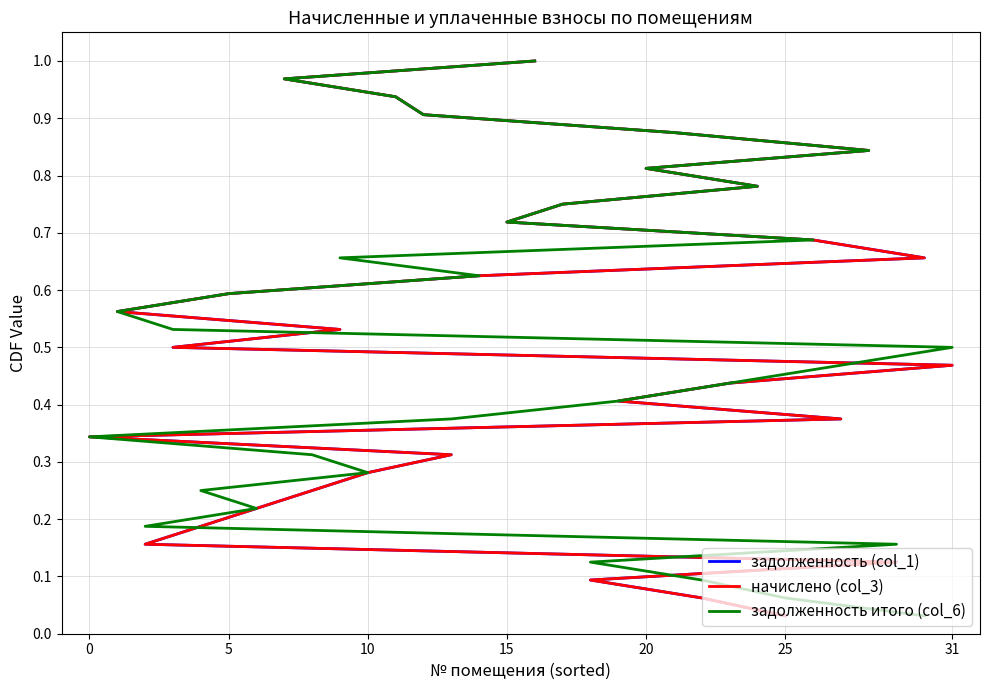

True or false: задолженность итого (col_6) and задолженность (col_1) cross at least once.

False